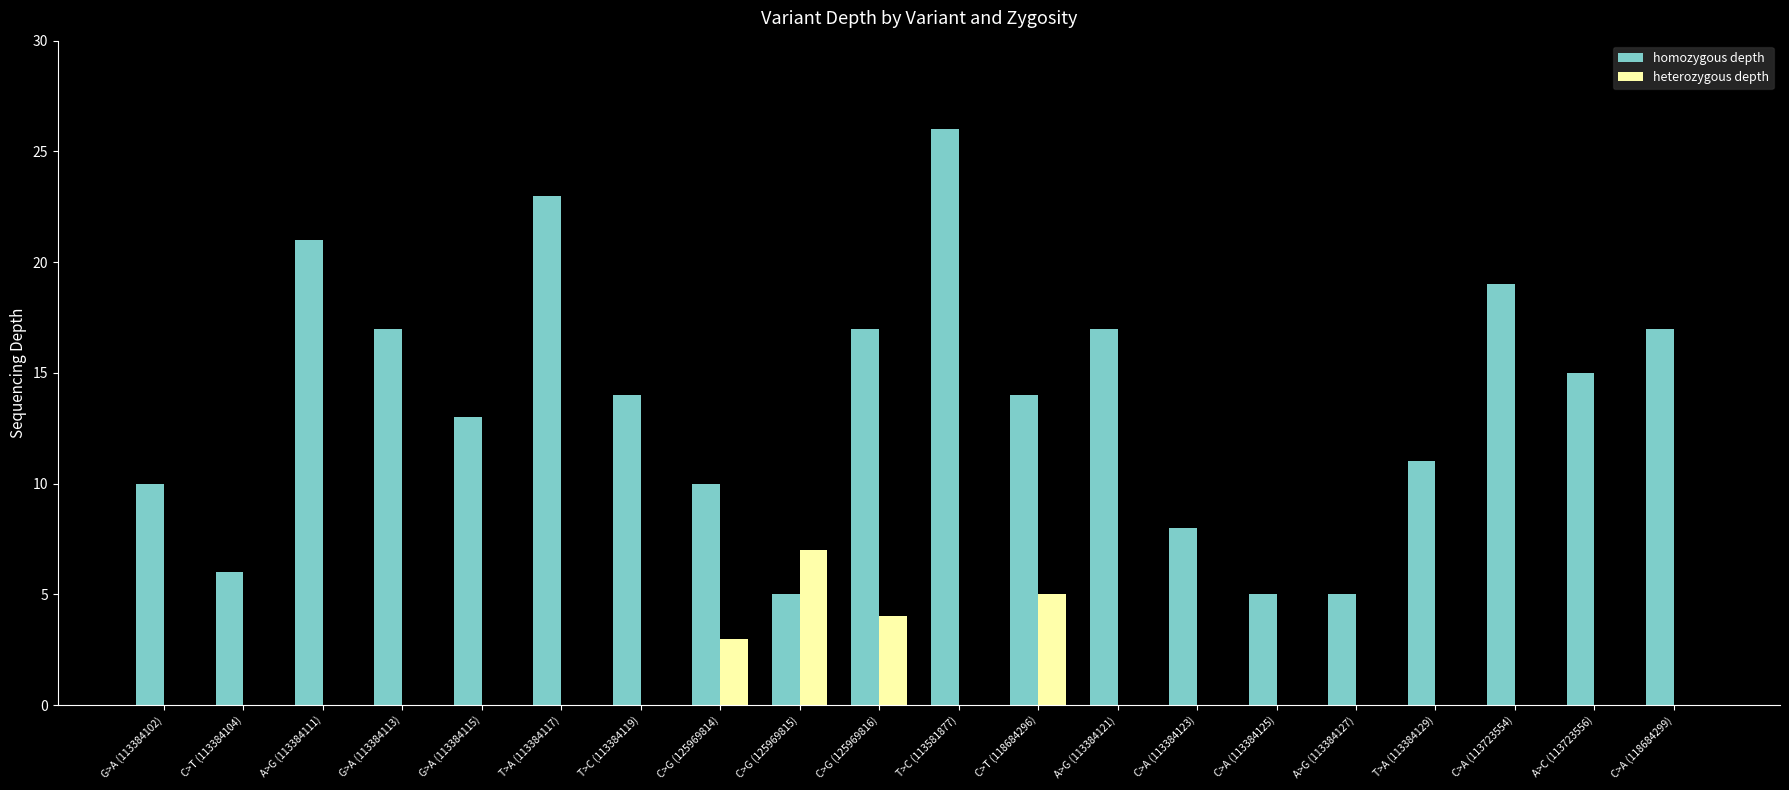

Where is heterozygous depth nearest to the value 3?

C>G (125969814)